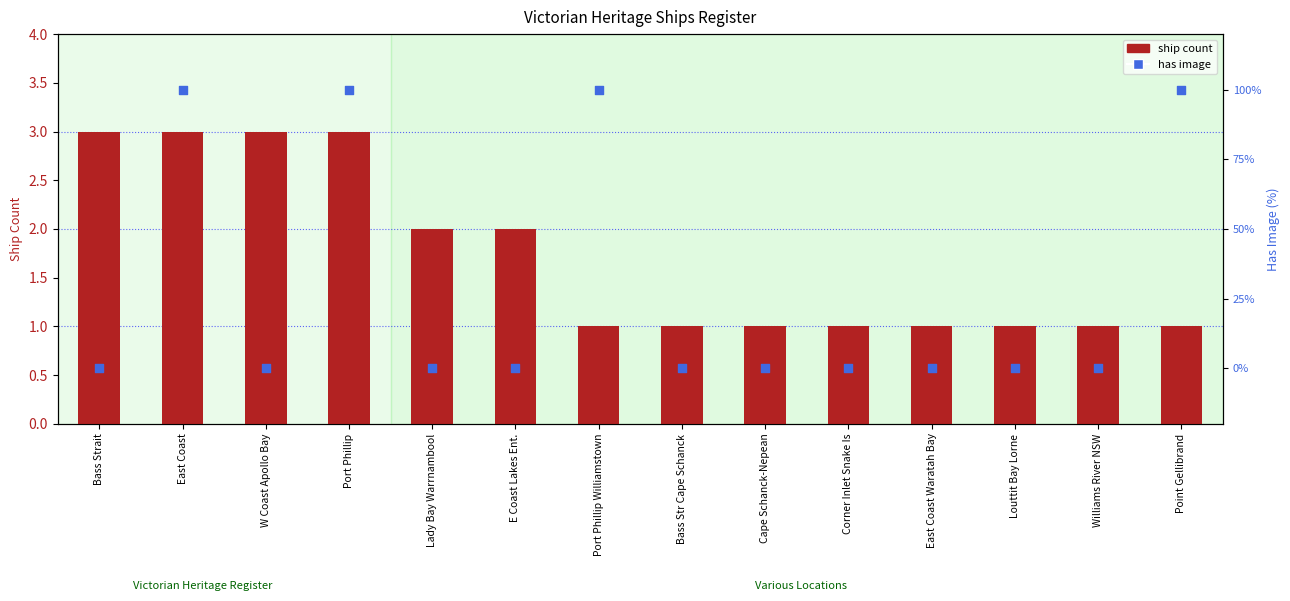

At which category is the sum across all series the highest?

East Coast